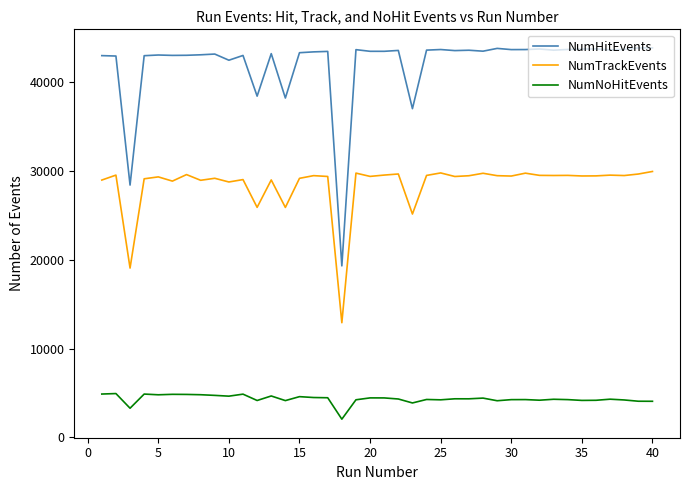

What is the minimum value for NumTrackEvents?

12921